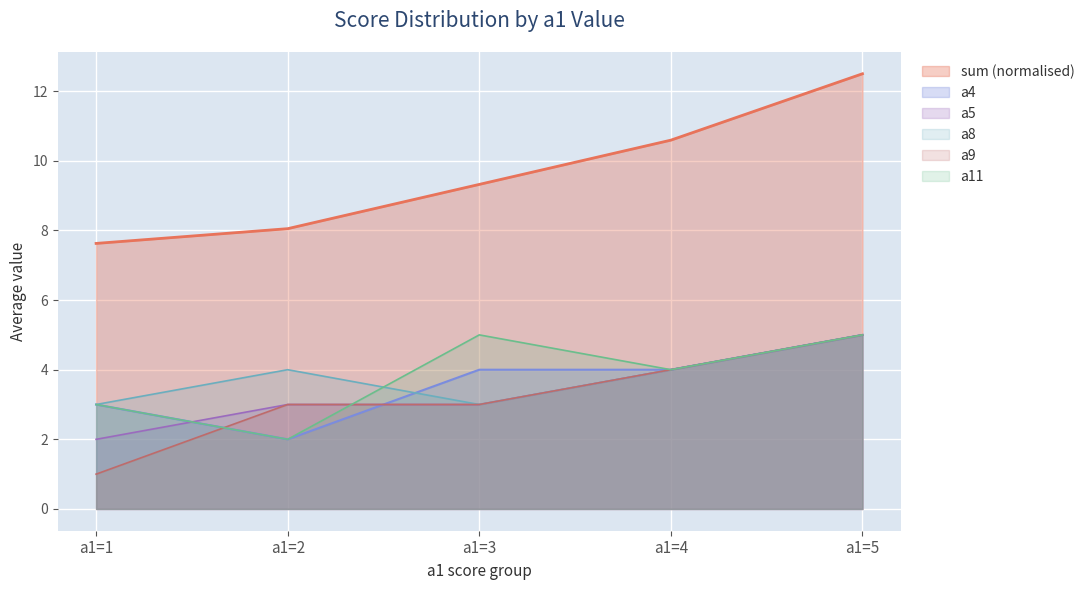

How many data points in sum are above 9?

3